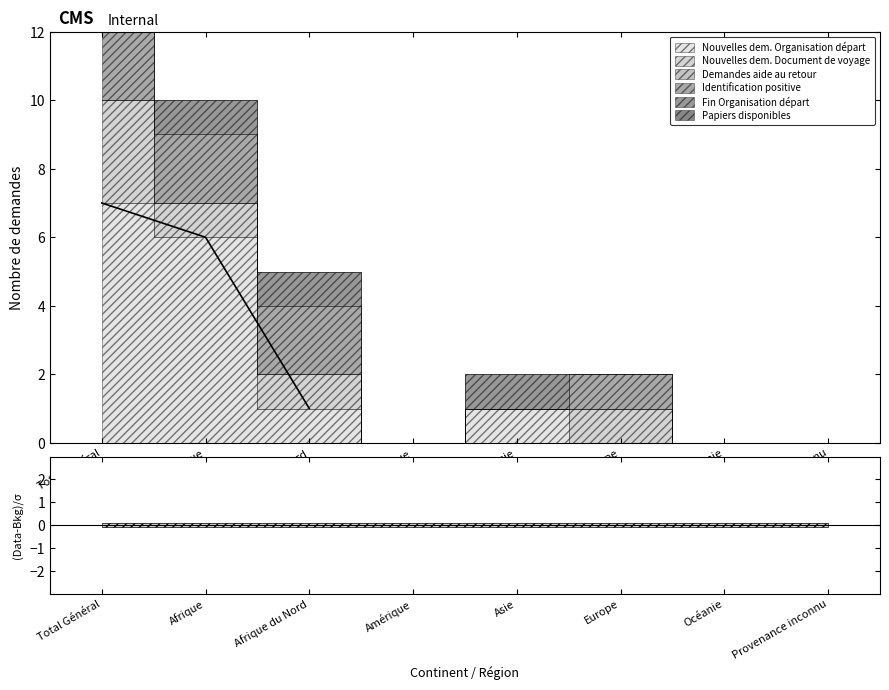

Which series has the largest range (max minus min)?

Nouvelles dem. Organisation départ